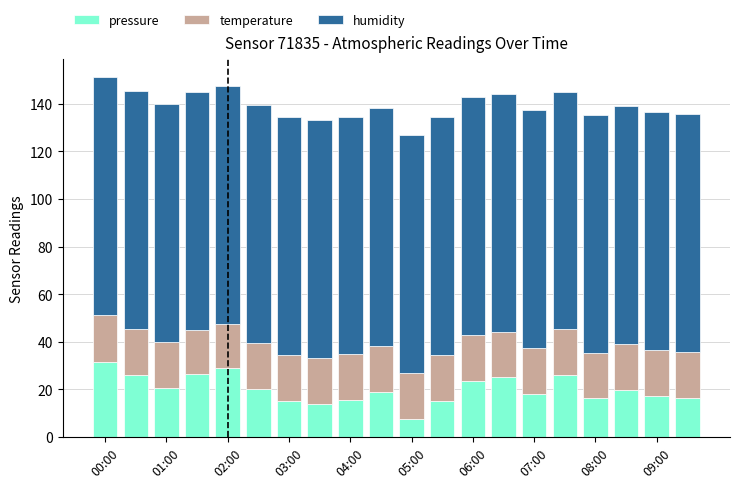

What is the highest value of the pressure series?

31.4